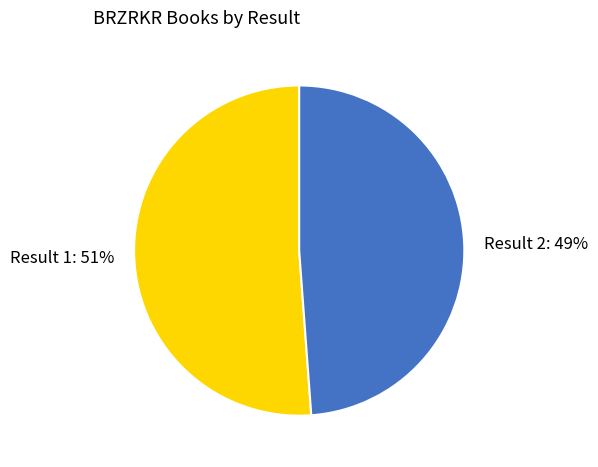

Combined, do Result 1: 51% and Result 2: 49% account for over 50%?

Yes